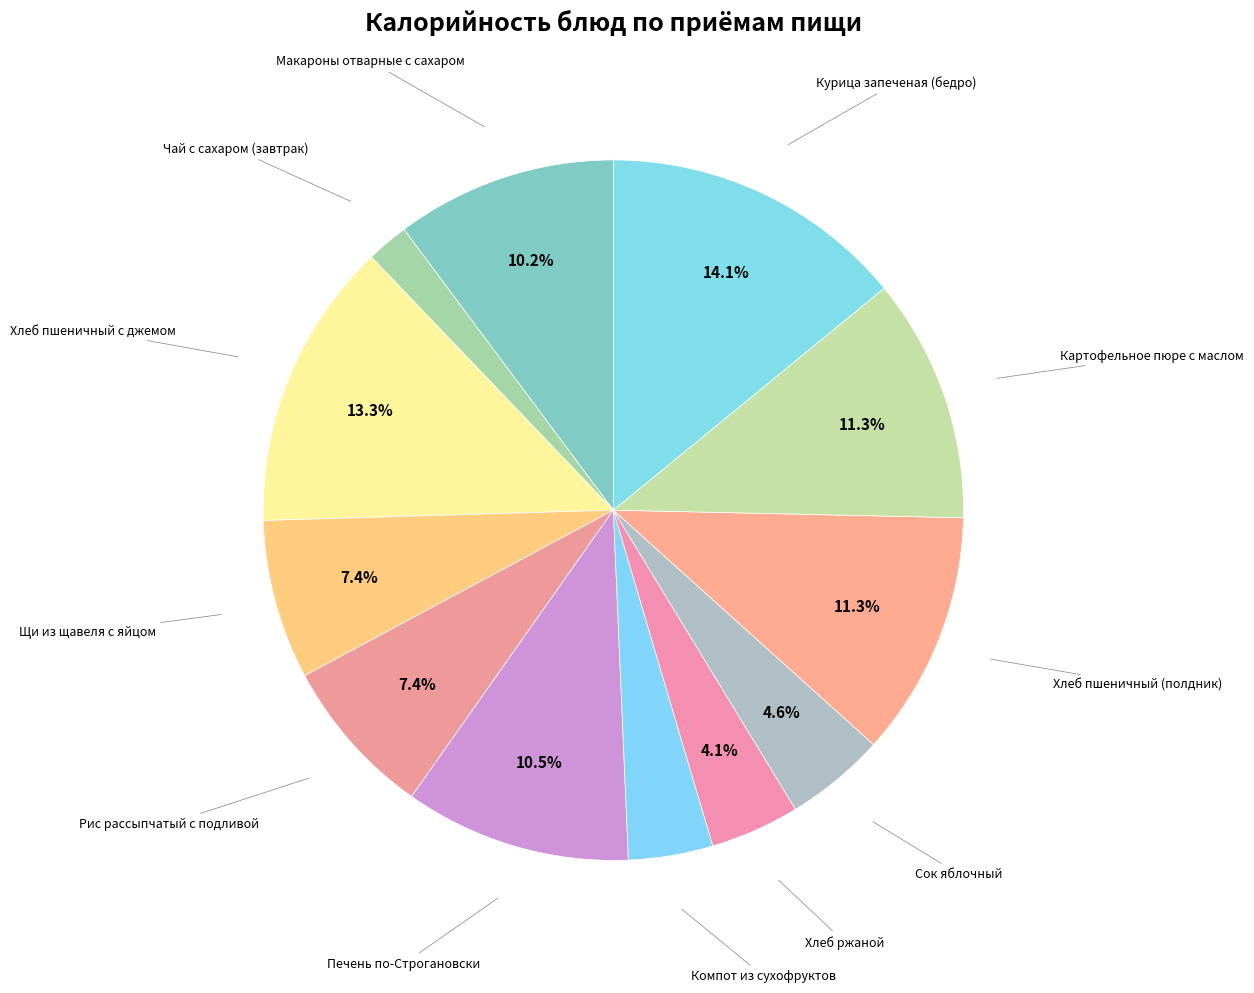

Count the number of slices in the pie.

12